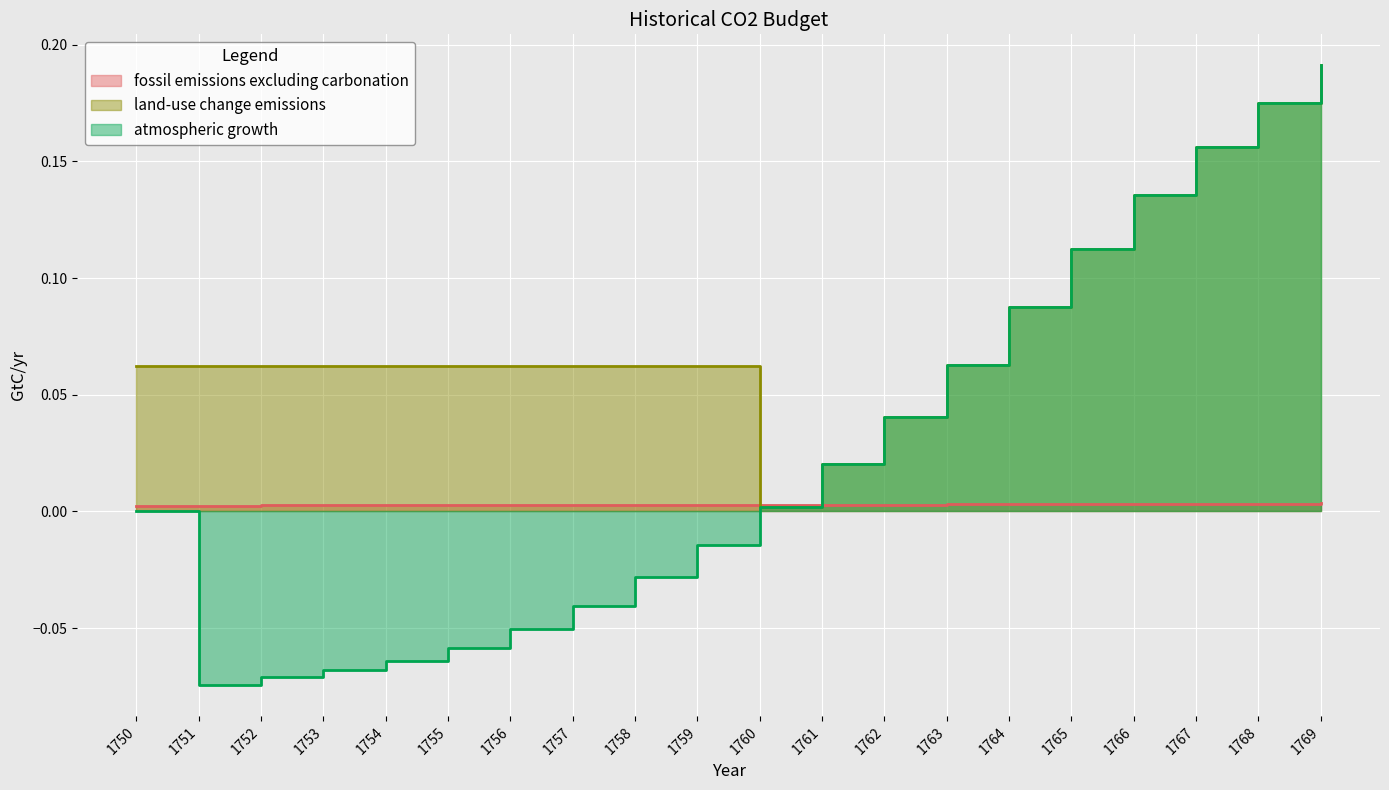

How many series are shown in this chart?

3